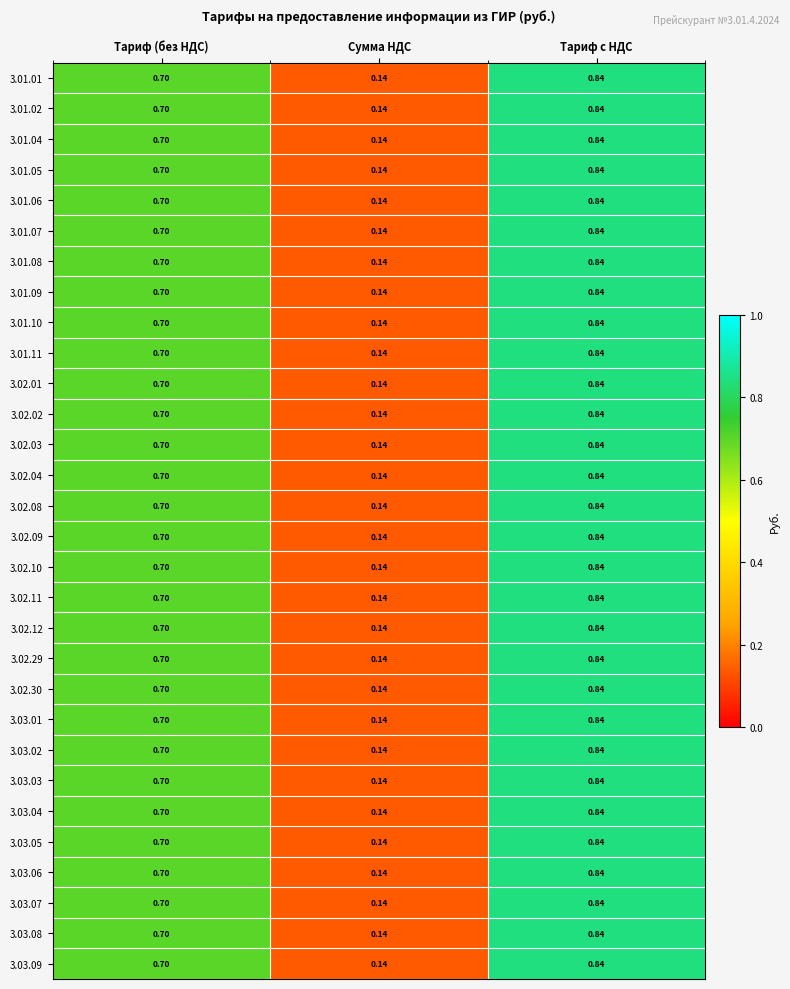

Where is 3.03.03 nearest to the value 0?

Сумма НДС